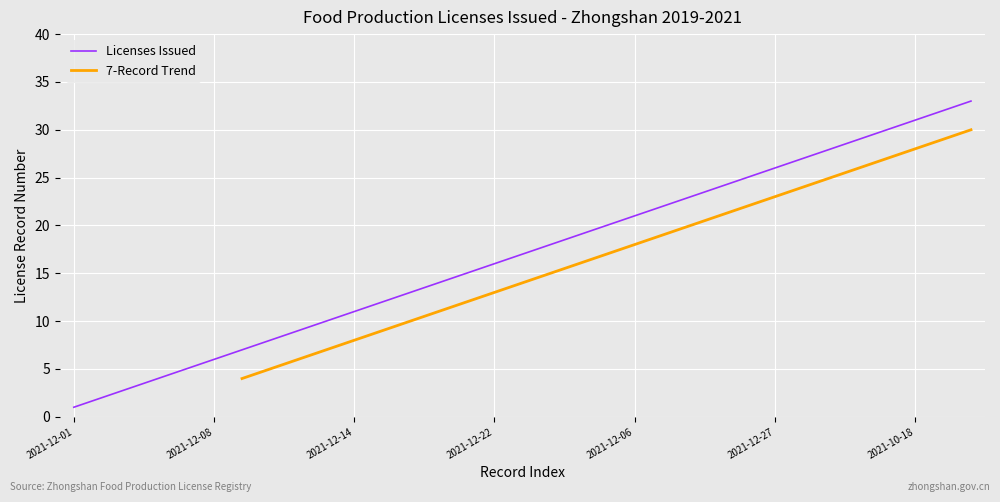

Rank the categories by value from lowest to highest.

2021-12-01, 2021-12-03, 2021-12-10, 2021-12-22, 2021-12-24, 2021-12-08, 2021-12-13, 2021-12-13, 2021-12-13, 2021-12-13, 2021-12-14, 2021-12-14, 2021-12-15, 2021-12-17, 2021-12-20, 2021-12-22, 2021-12-27, 2021-12-28, 2021-12-30, 2021-12-30, 2021-12-06, 2021-12-07, 2021-12-15, 2021-12-16, 2021-12-23, 2021-12-27, 2021-12-28, 2021-12-29, 2021-05-27, 2020-07-24, 2021-10-18, 2019-11-12, 2021-04-30